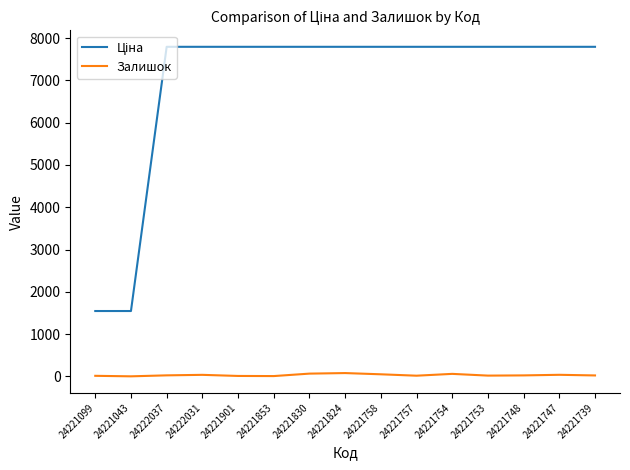

The Залишок series shows 13.0 at 24221901. True or false?

True